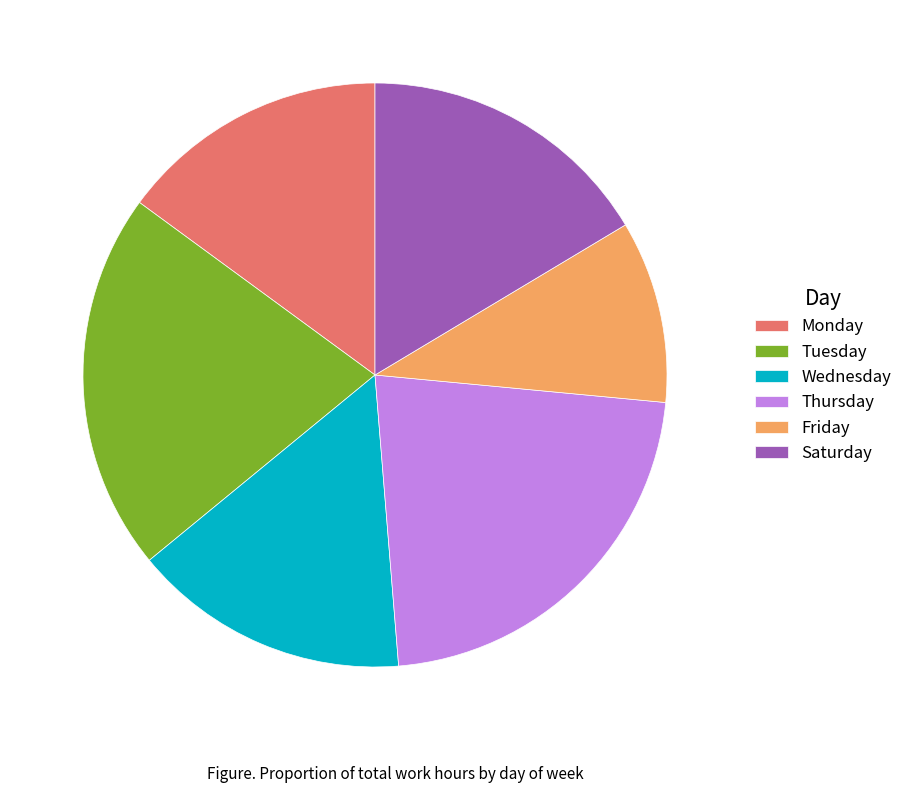

Between Saturday and Friday, which is larger?

Saturday